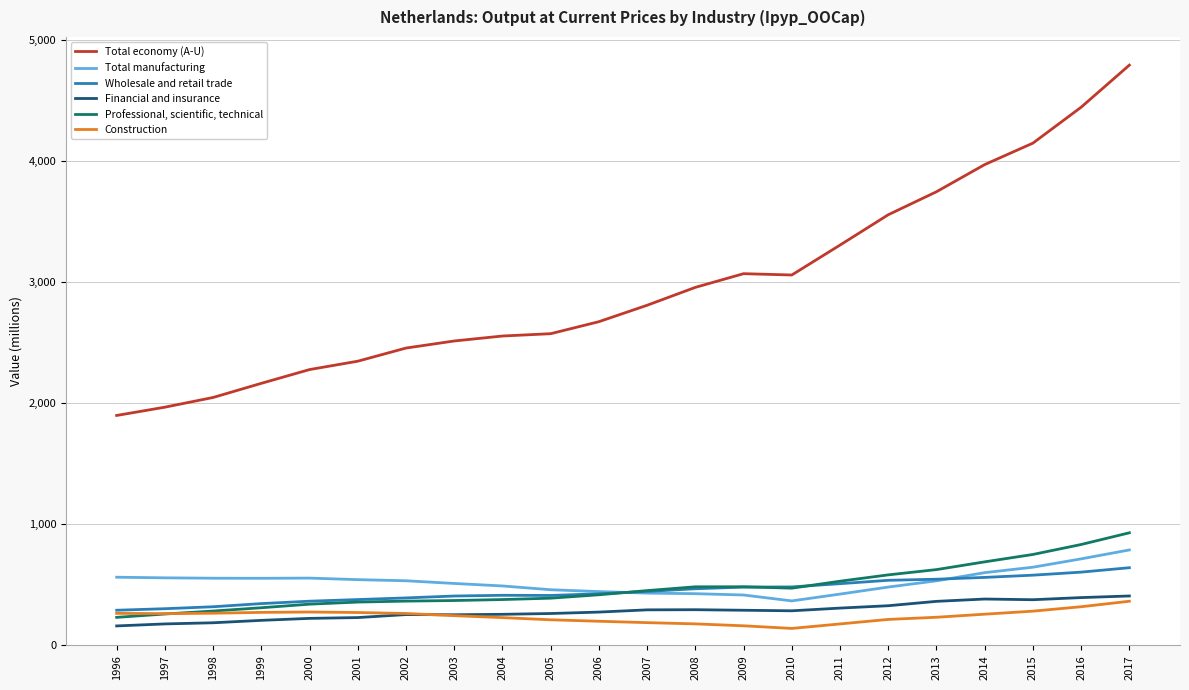

The Total manufacturing series shows 92.0 at 2005. True or false?

False